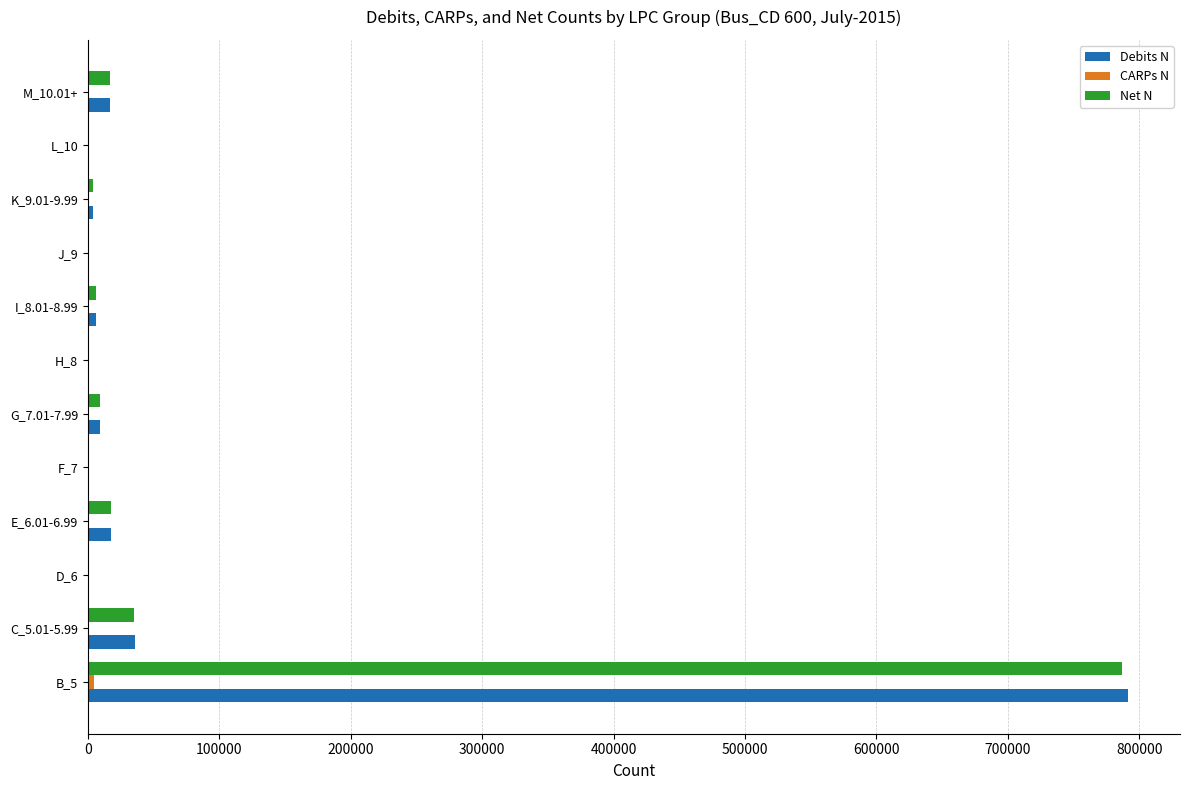

At which label is Net N closest to 393629?

C_5.01-5.99